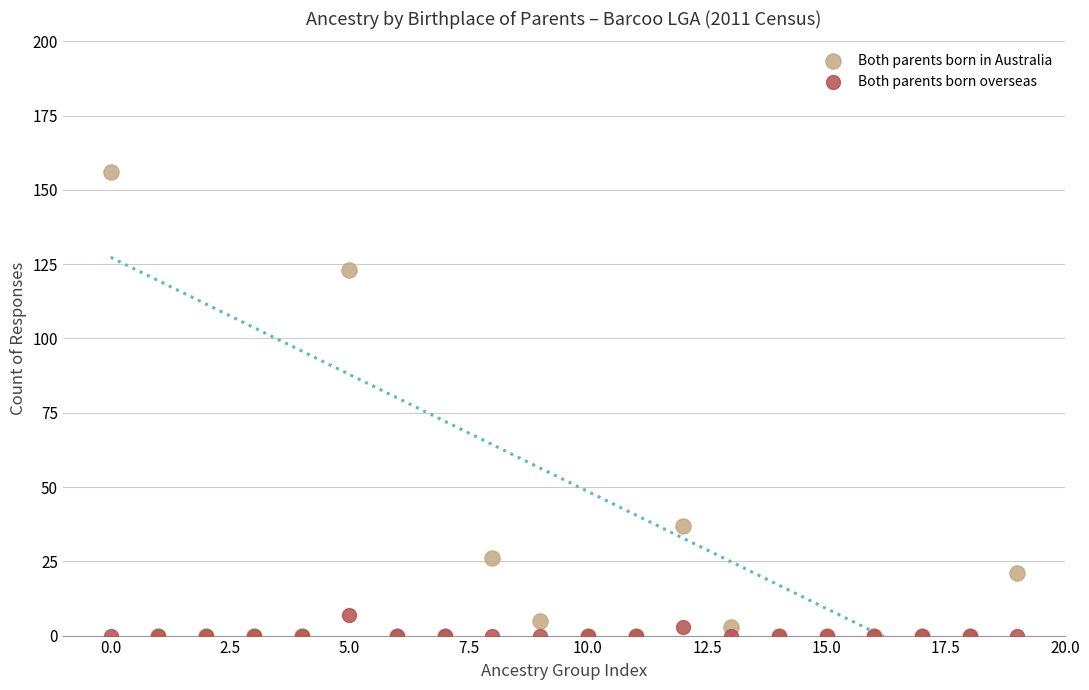

Which series reaches the maximum Y coordinate?

Both parents born in Australia